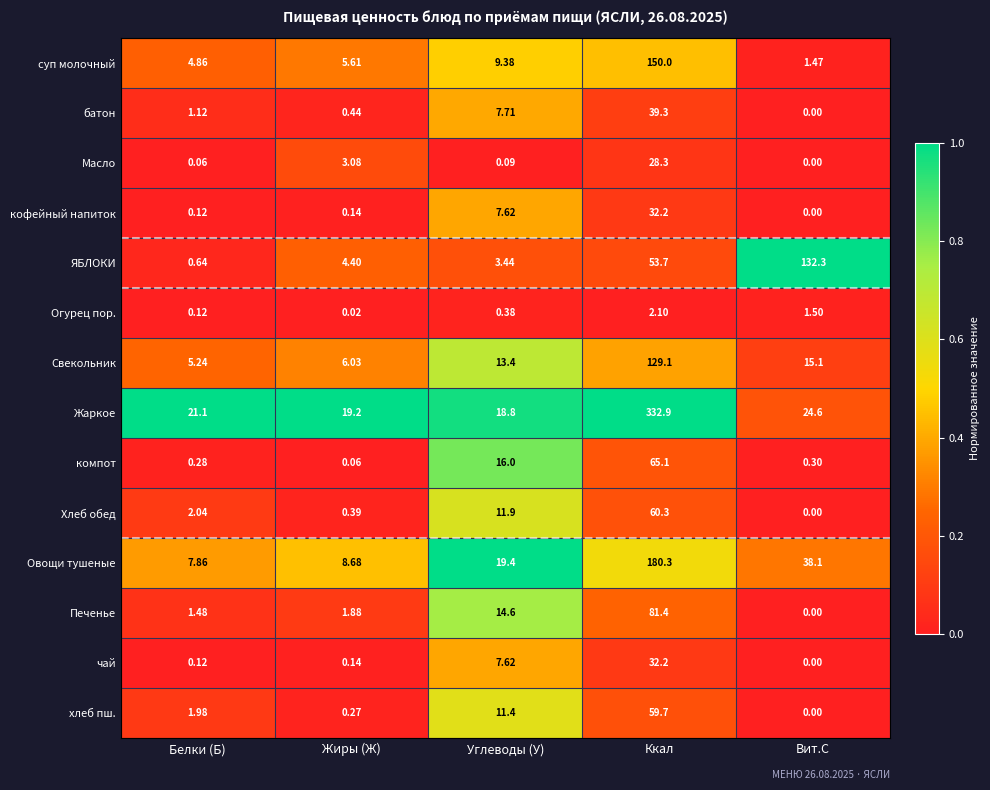

Rank the categories by Хлеб обед value from lowest to highest.

Вит.С, Жиры (Ж), Белки (Б), Углеводы (У), Ккал